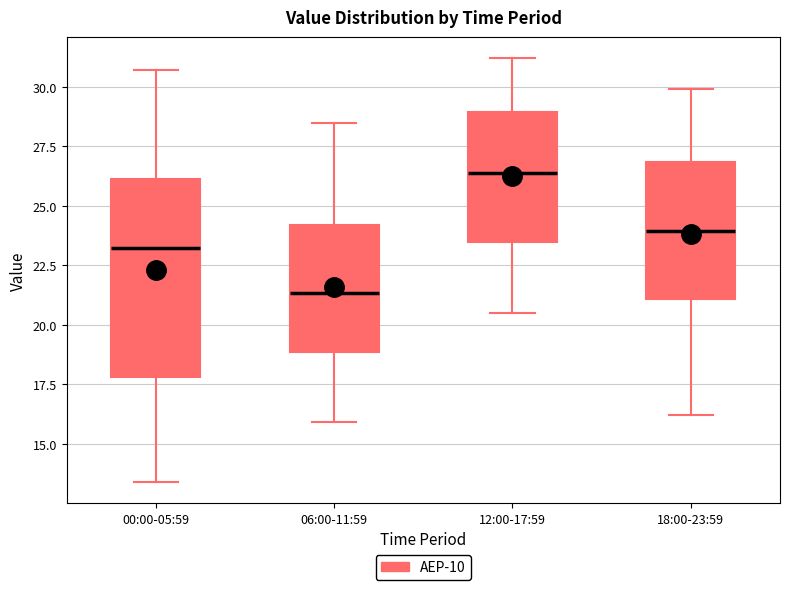

Which box has the lowest median line?

06:00-11:59